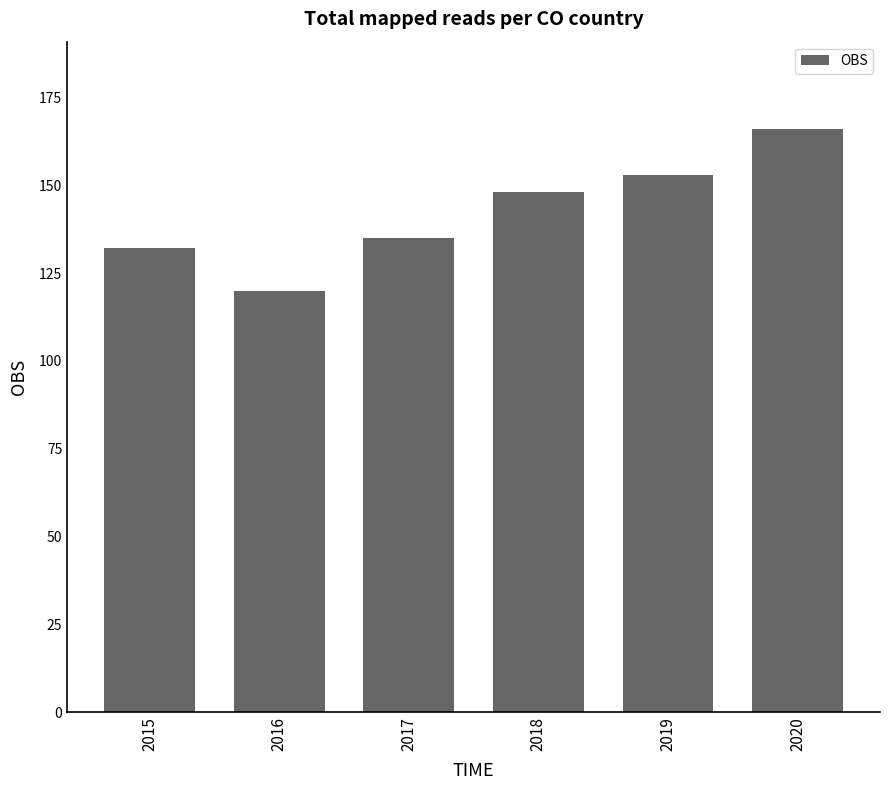

Which label corresponds to the smallest value in the chart?

2016